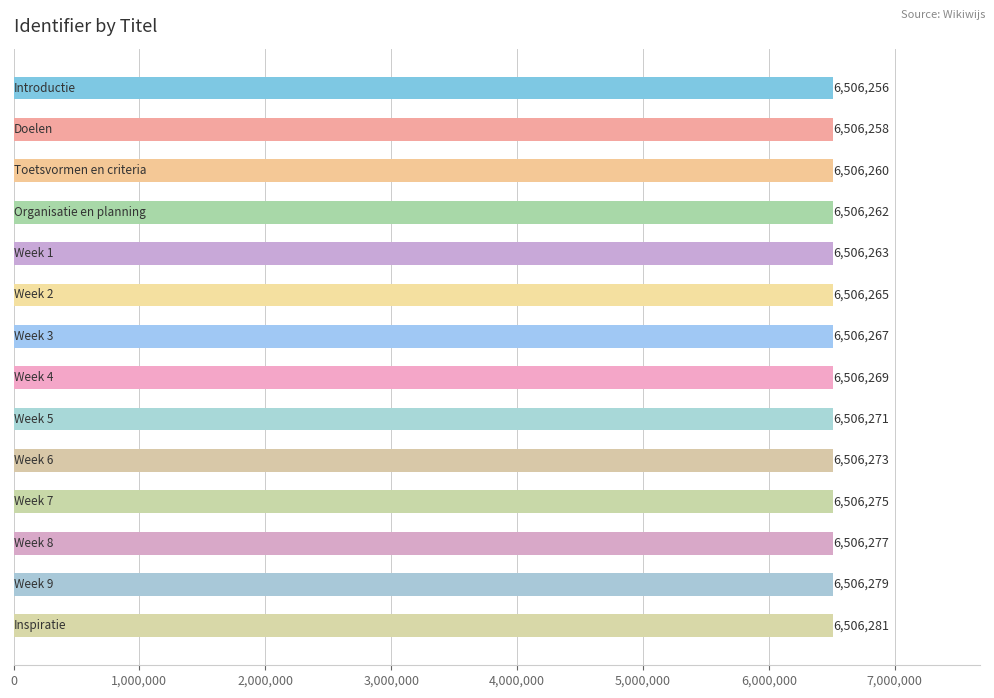

What is the smallest value displayed?

6506256